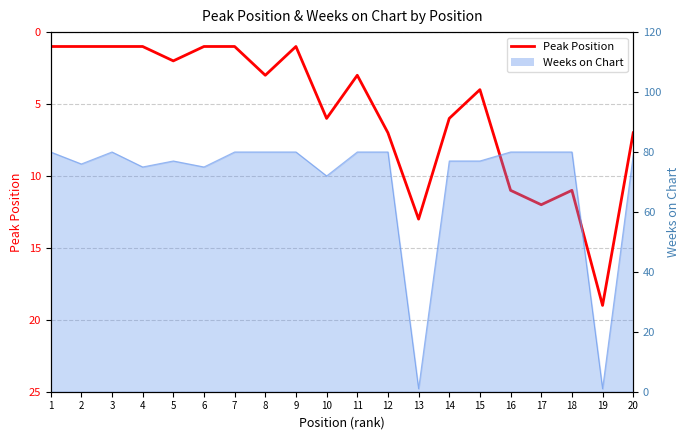

Where is the first local maximum?

5